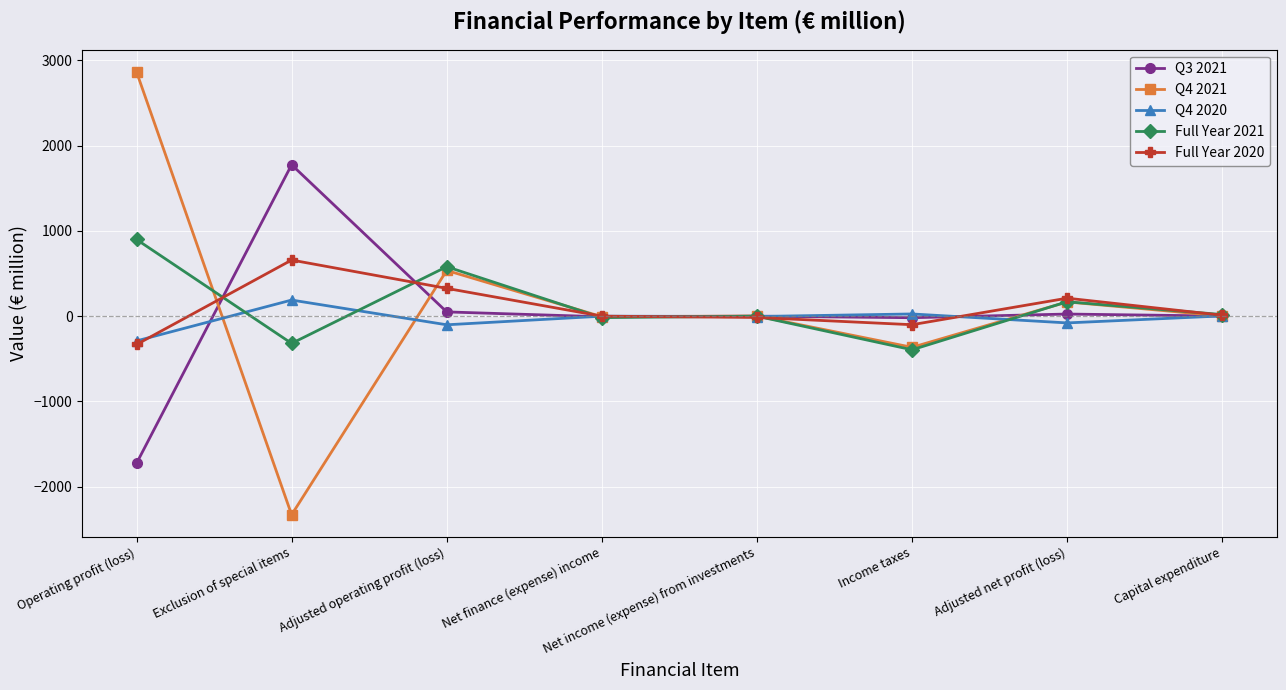

What is the sum of the Q3 2021 values at Net finance (expense) income and Income taxes?

-25